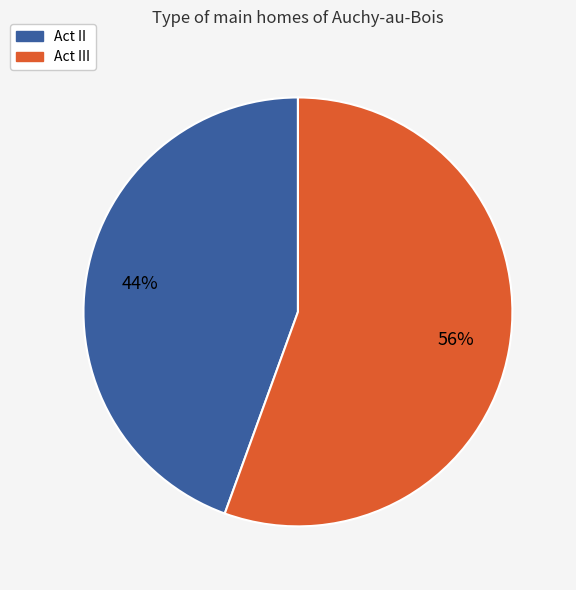

What percentage is the Act III slice, to the nearest percent?

56%